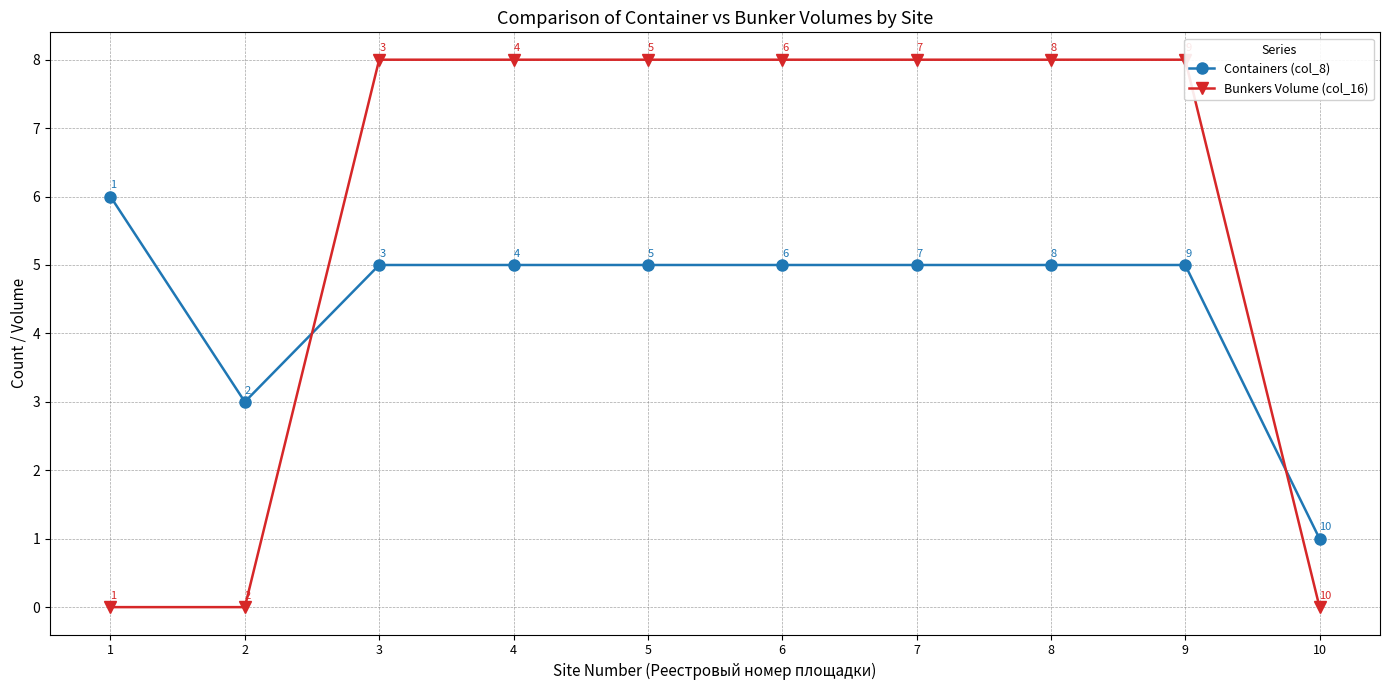

At which category is the sum across all series the highest?

3